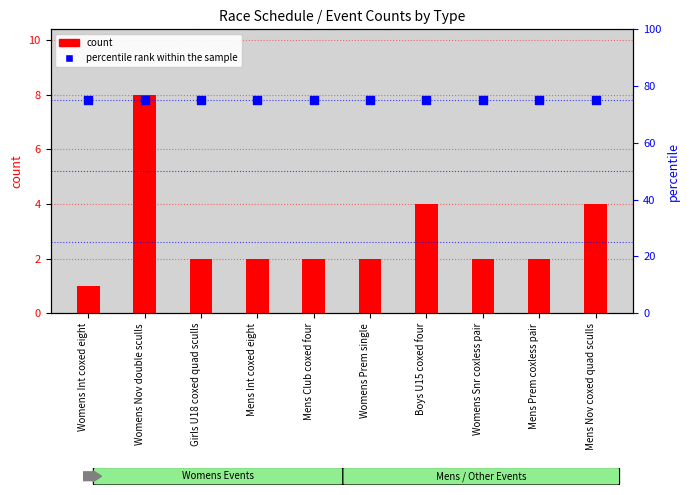

Which series has the largest total across all categories?

percentile rank within the sample